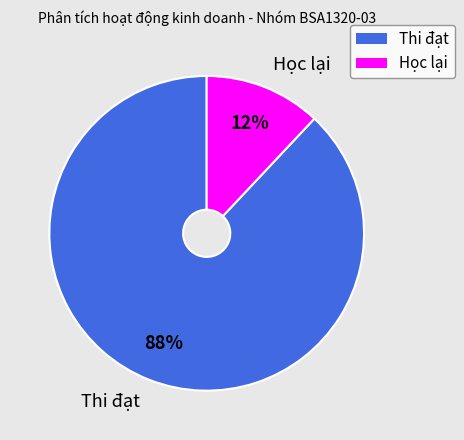

To the nearest percent, what percentage of the pie is Học lại?

12%